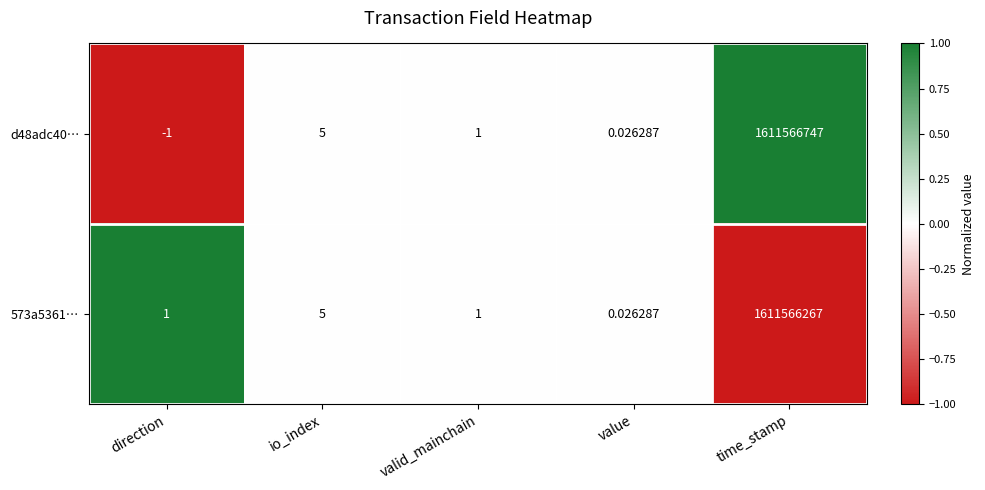

Where does the d48adc40… series first go above 1?

io_index